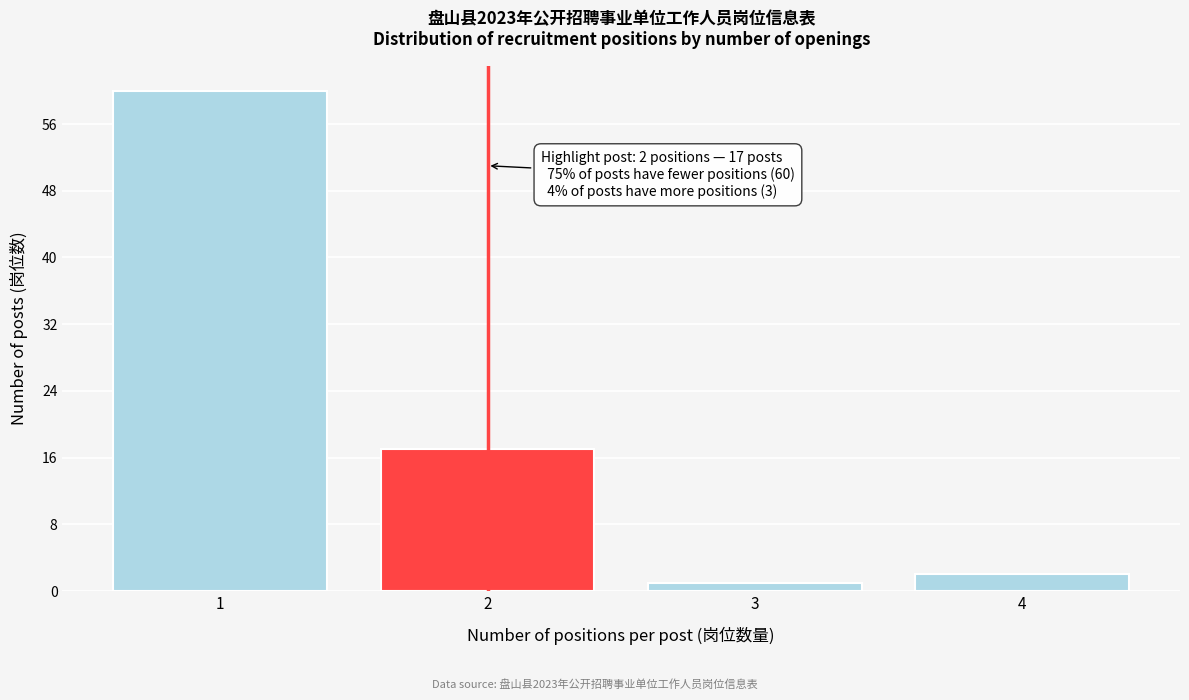

Reading left to right, what are all the values shown in this chart?

1=60	2=17	3=1	4=2